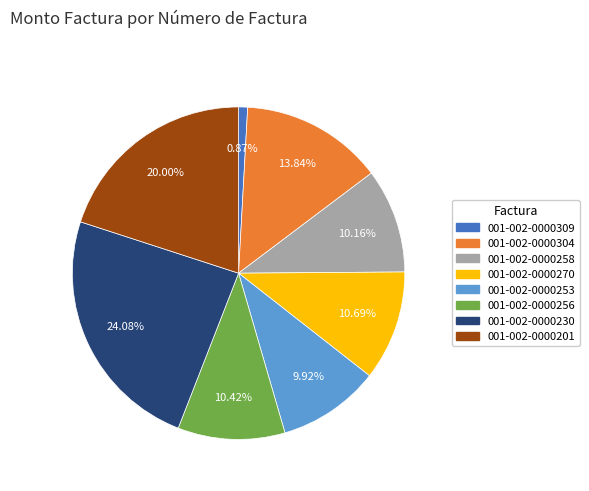

To the nearest percent, what percentage of the pie is 001-002-0000256?

10%